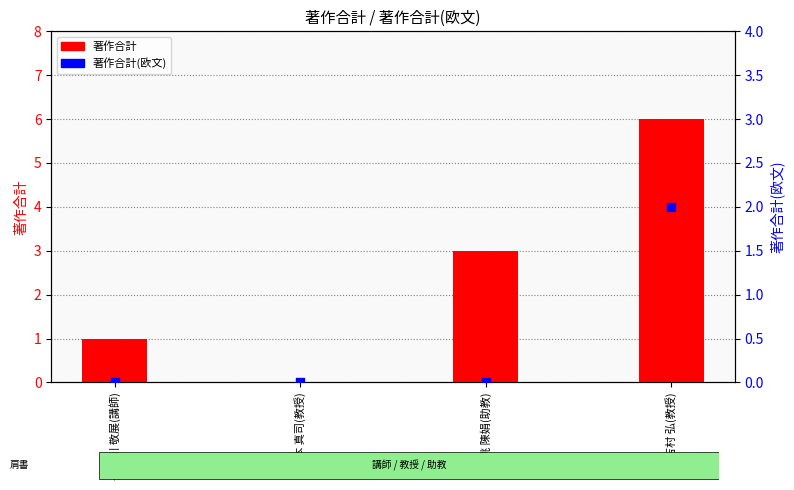

Which series contains the lowest Y value?

著作合計